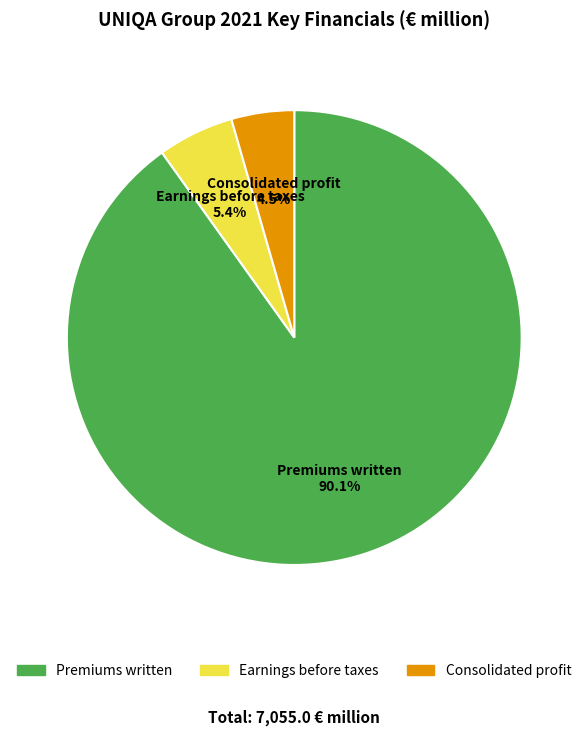

Between Earnings before taxes and Consolidated profit, which is larger?

Earnings before taxes